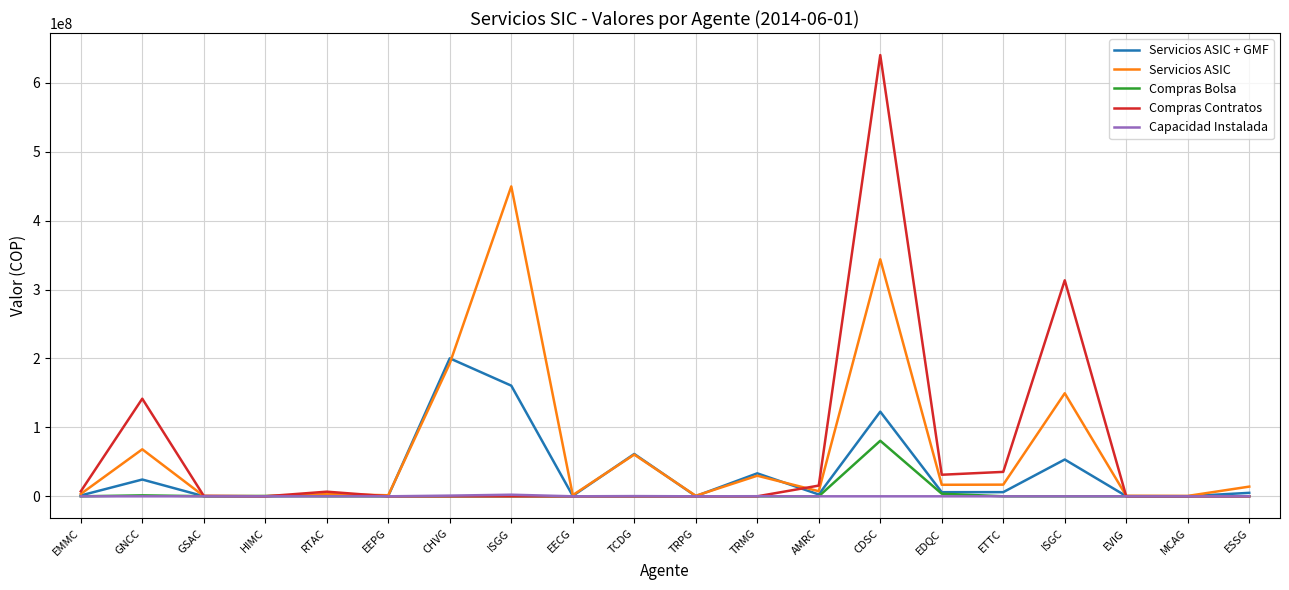

After their last crossing, which series has the higher values: Servicios ASIC or Compras Contratos?

Servicios ASIC